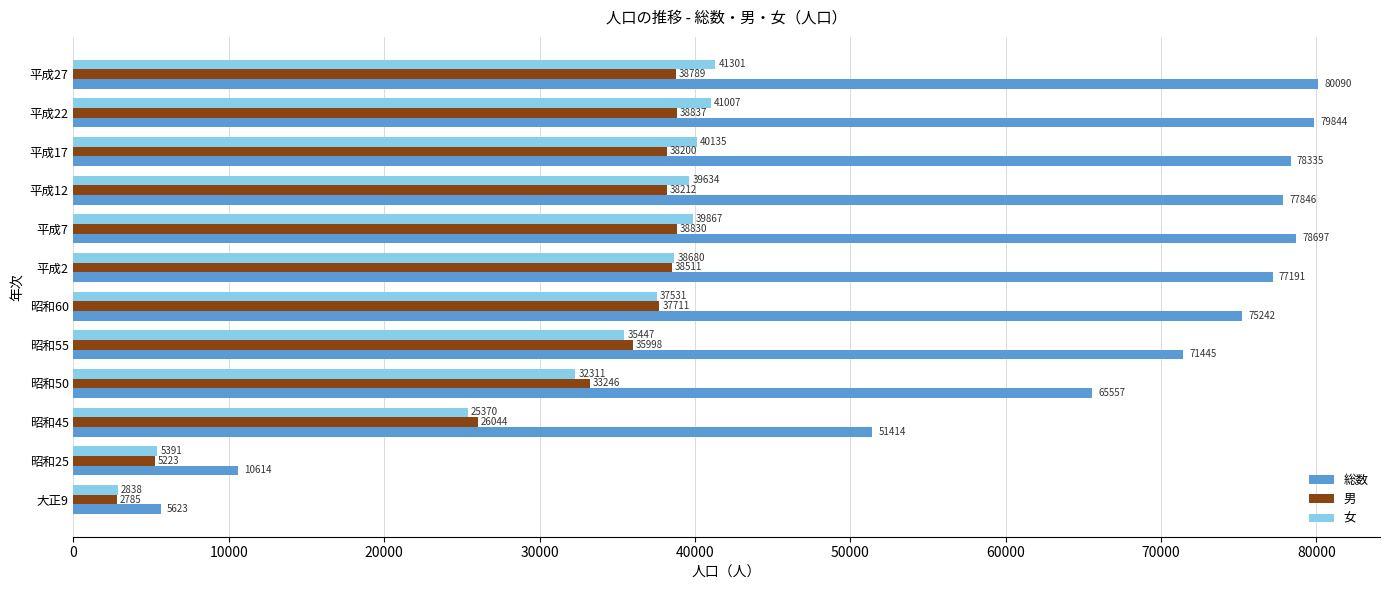

The 男 series shows 38830 at 平成7. True or false?

True